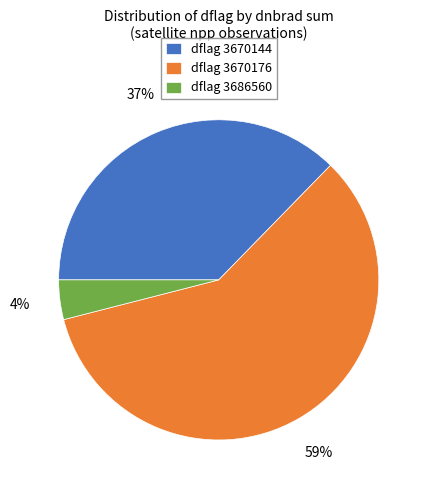

To the nearest percent, what portion does dflag 3670176 represent?

59%